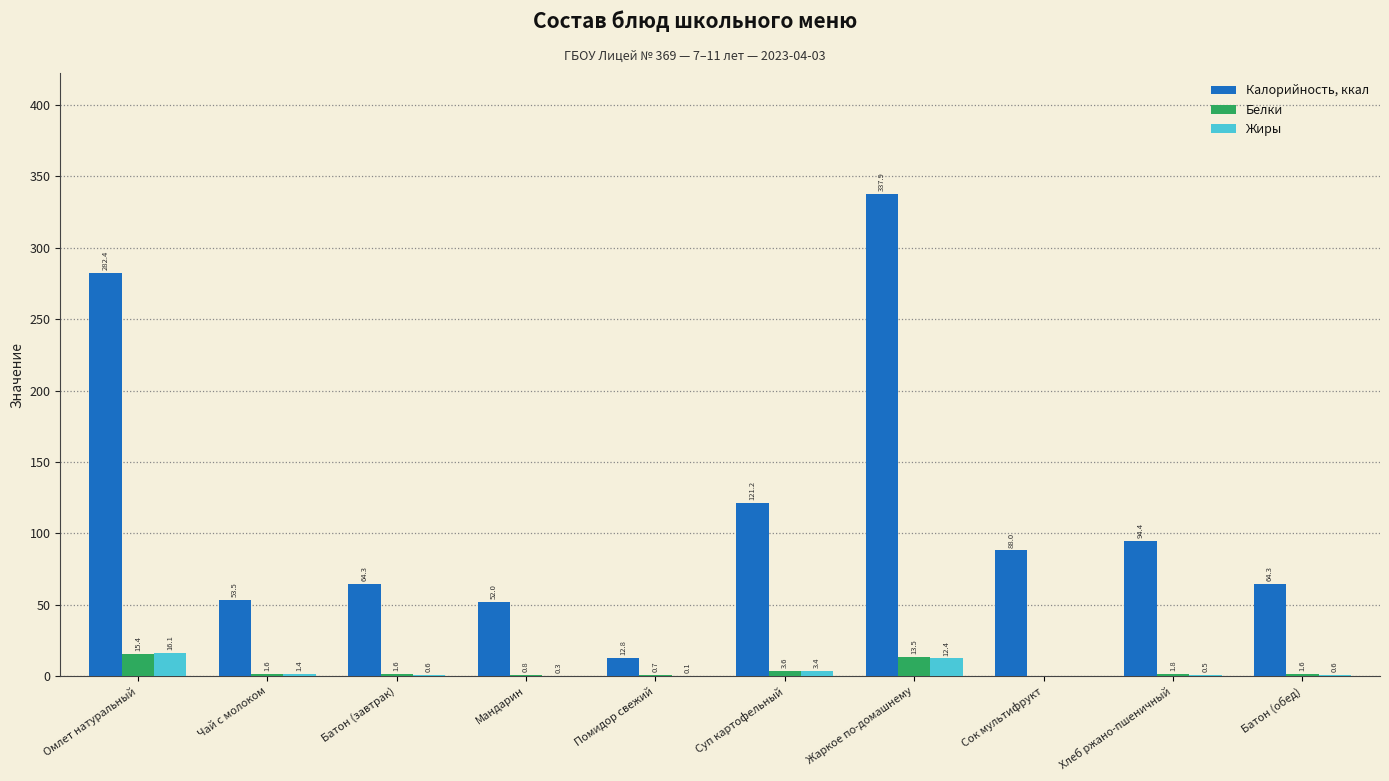

True or false: Калорийность, ккал has a value of 88.0 at Сок мультифрукт.

True